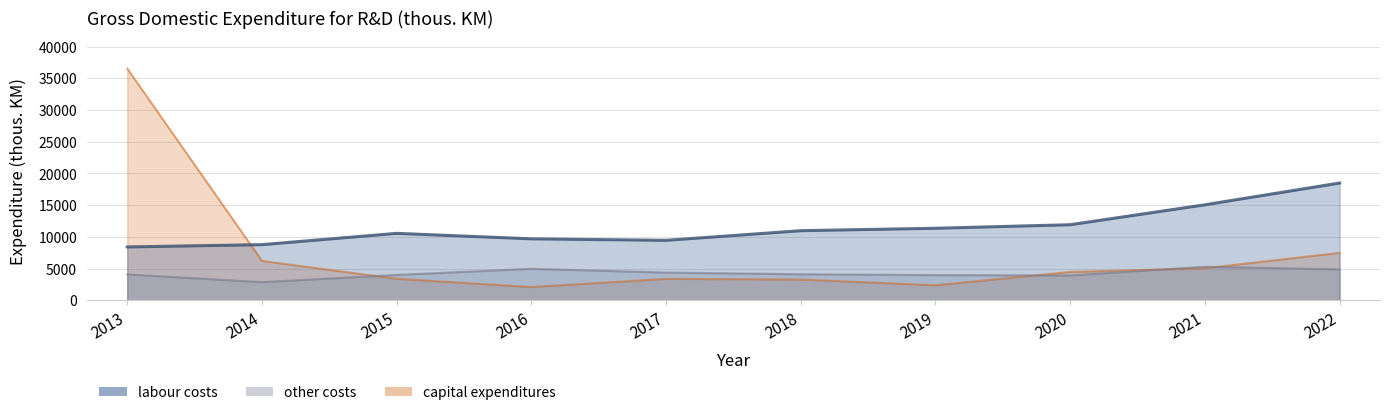

What is the difference between the second highest and second lowest values in the other costs series?

1052